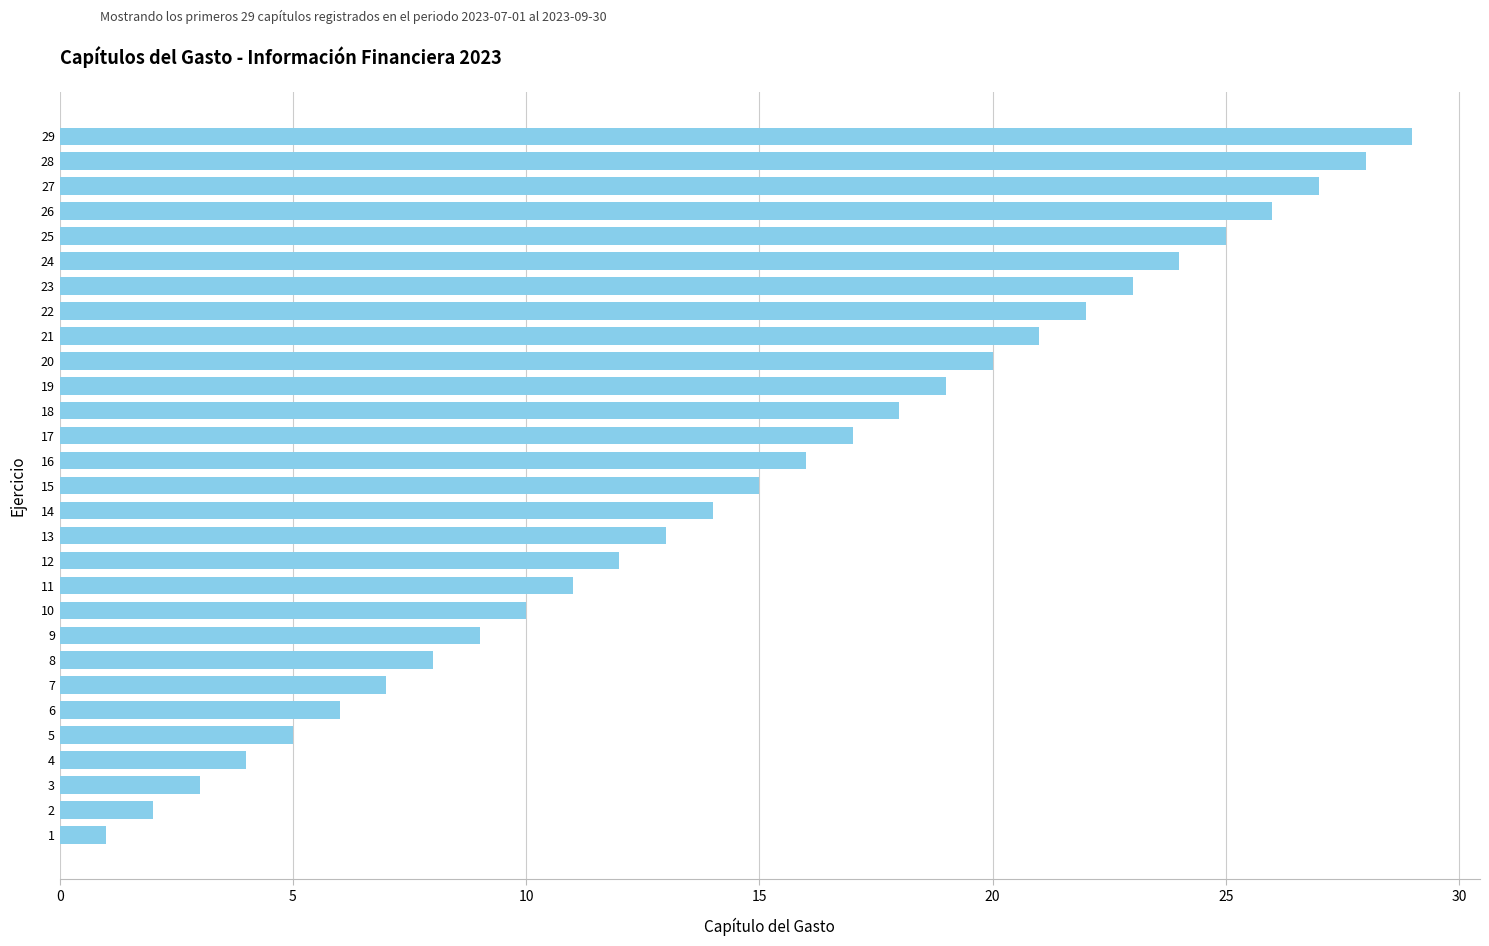

Rank the categories by value from lowest to highest.

1, 2, 3, 4, 5, 6, 7, 8, 9, 10, 11, 12, 13, 14, 15, 16, 17, 18, 19, 20, 21, 22, 23, 24, 25, 26, 27, 28, 29